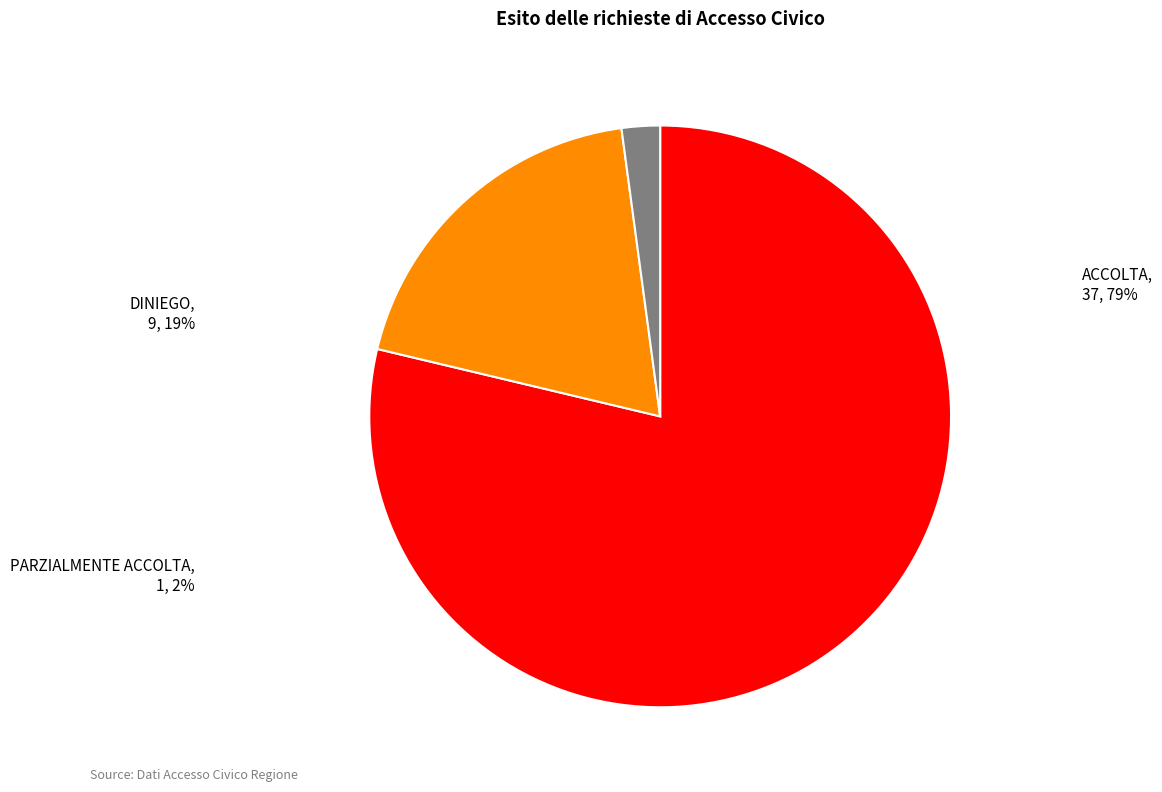

True or false: DINIEGO accounts for 19% of the total.

True